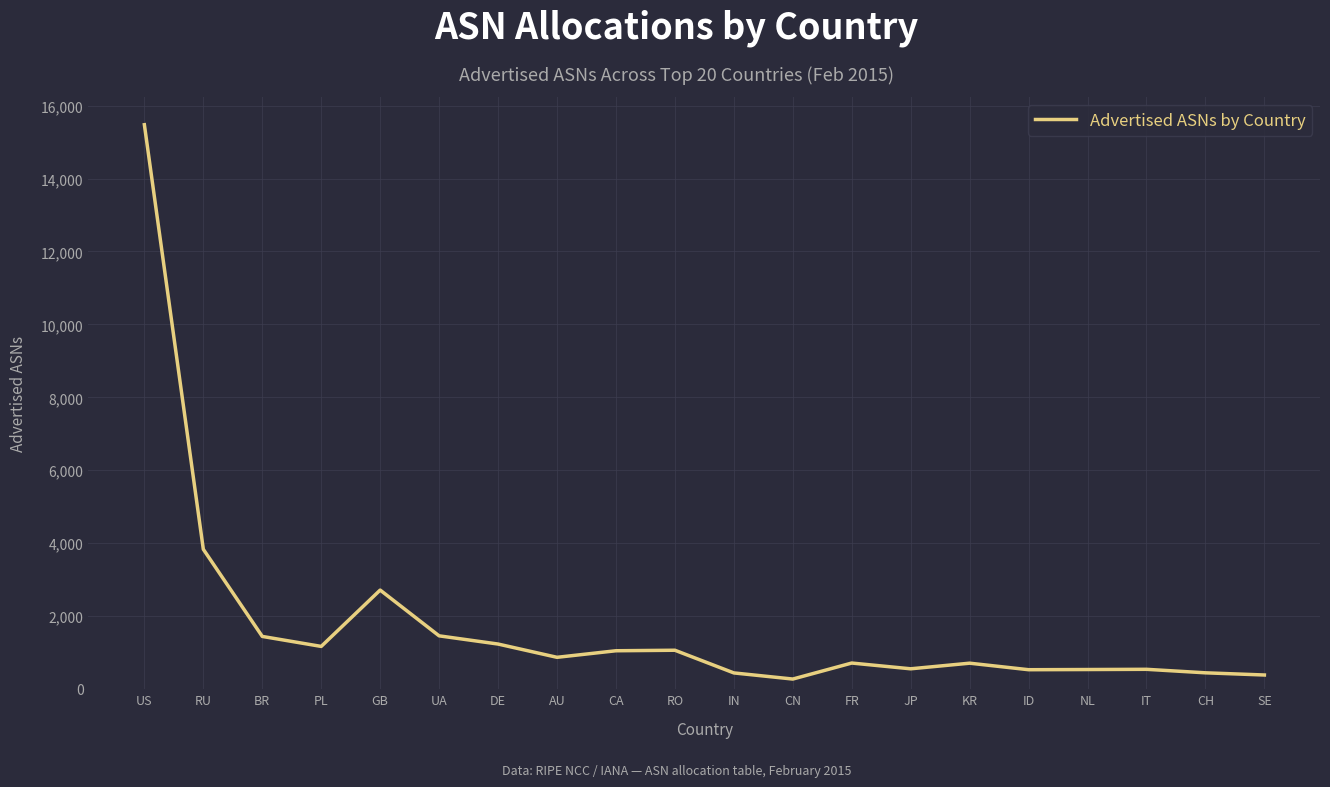

The value at GB is 1871. True or false?

False